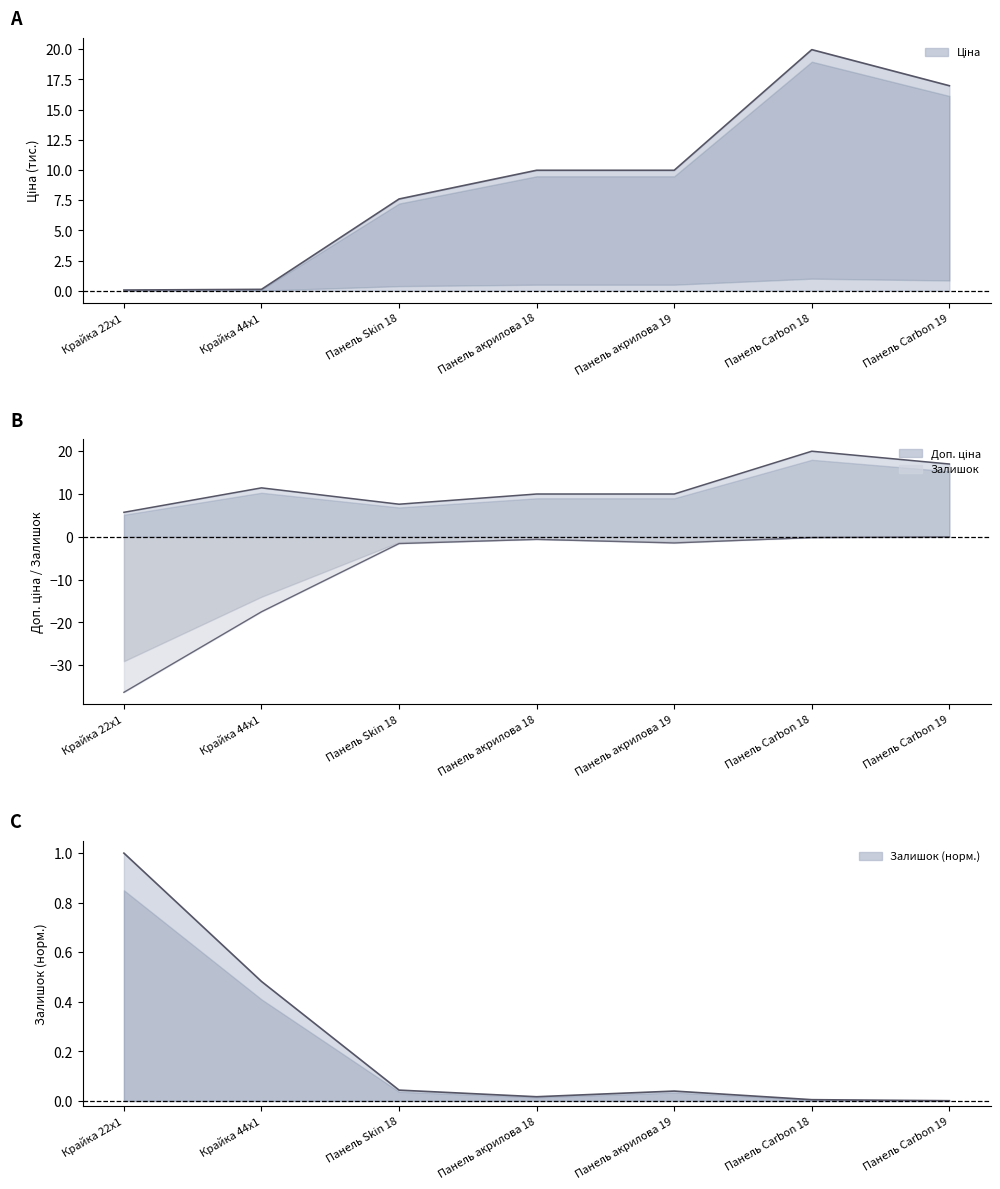

Which category has the lowest value in the Доп. ціна series?

Крайка 22x1